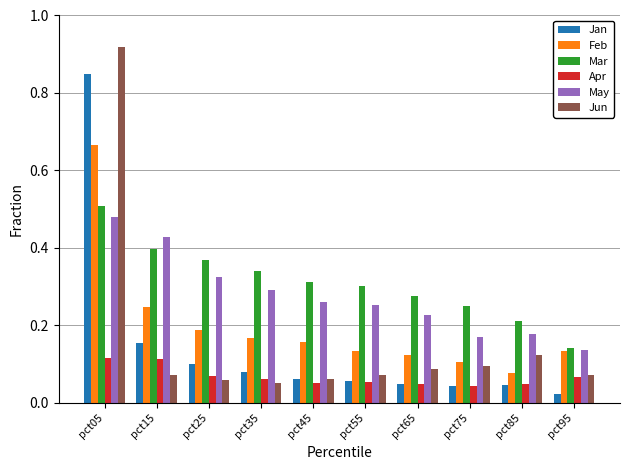

Which series has the largest total across all categories?

Mar